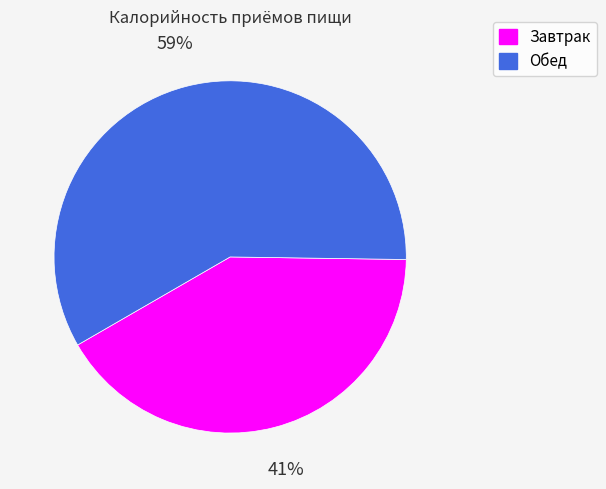

To the nearest percent, what portion does Завтрак represent?

41%